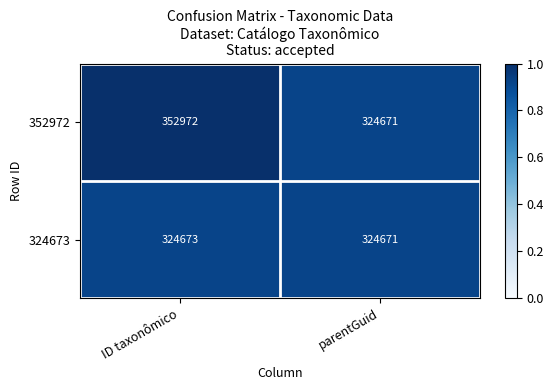

At which label does 352972 reach its peak?

ID taxonômico